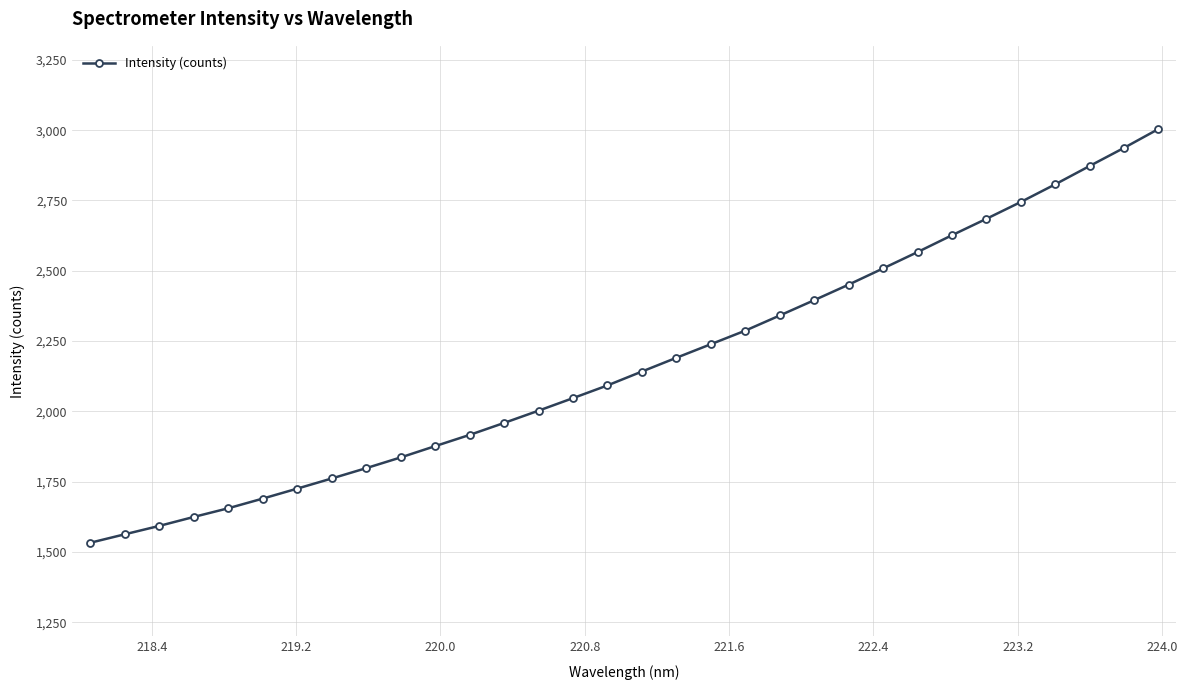

What is the sum of all values?

69467.3